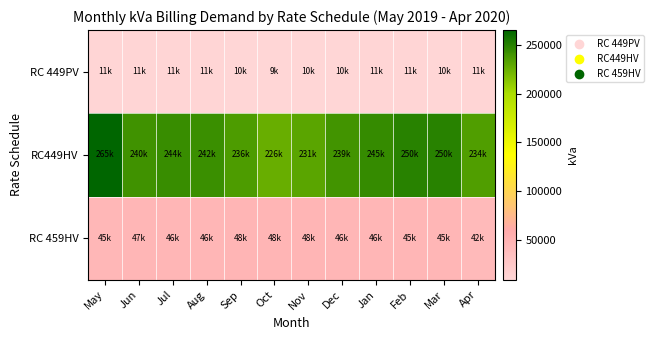

What is the total value across all series at Mar?

305375.8